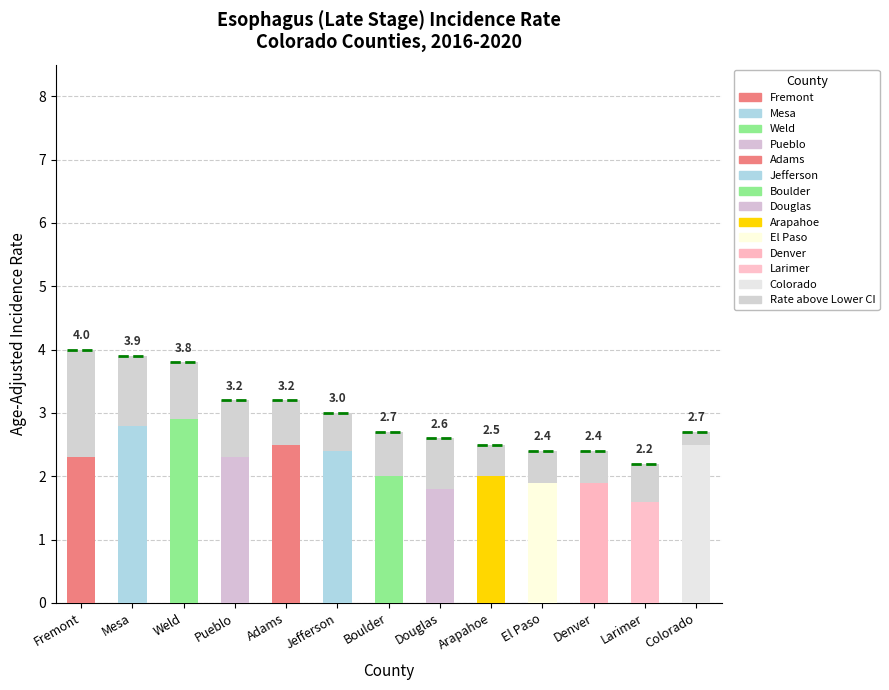

At which category is the sum across all series the highest?

Fremont